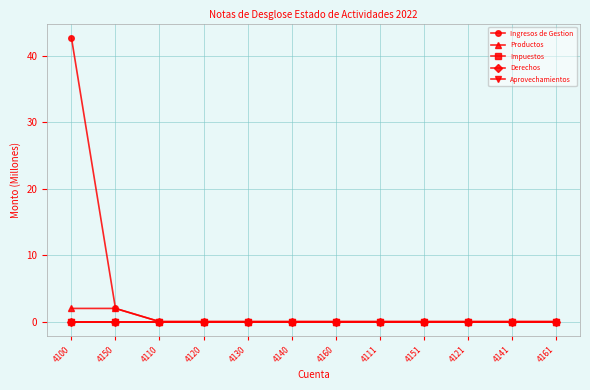

True or false: Aprovechamientos and Derechos cross at least once.

False